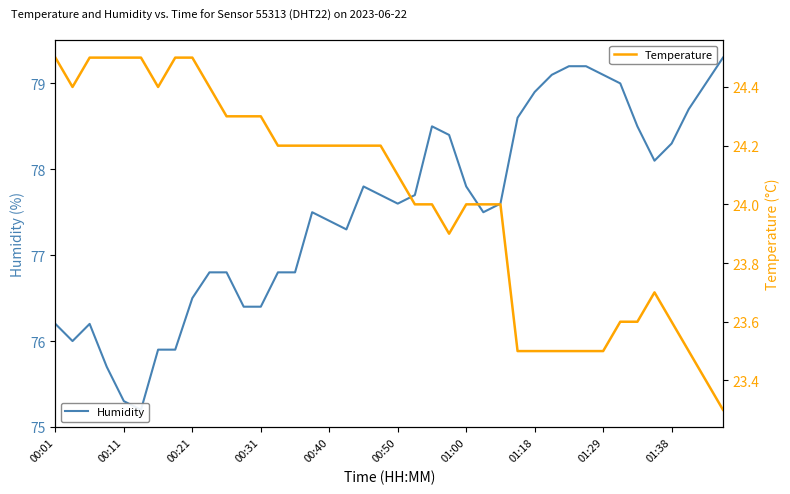

Which series changed the most between 15 and 16?

Humidity